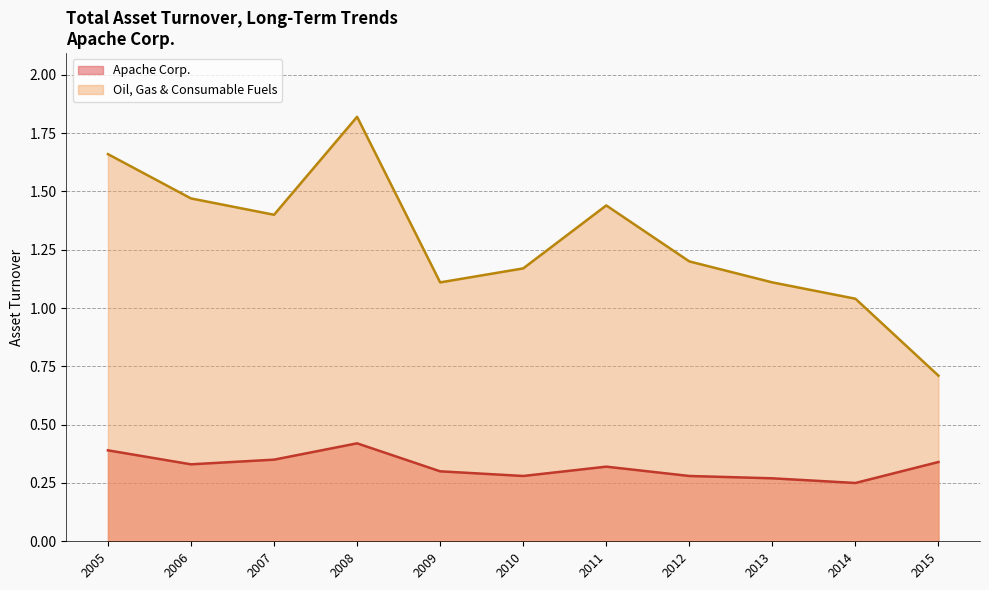

The Apache Corp. series shows 0.2 at 2014. True or false?

True